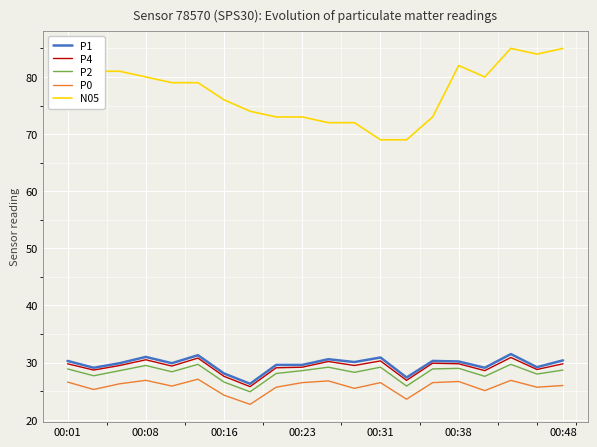

Which series has the widest spread of values?

N05